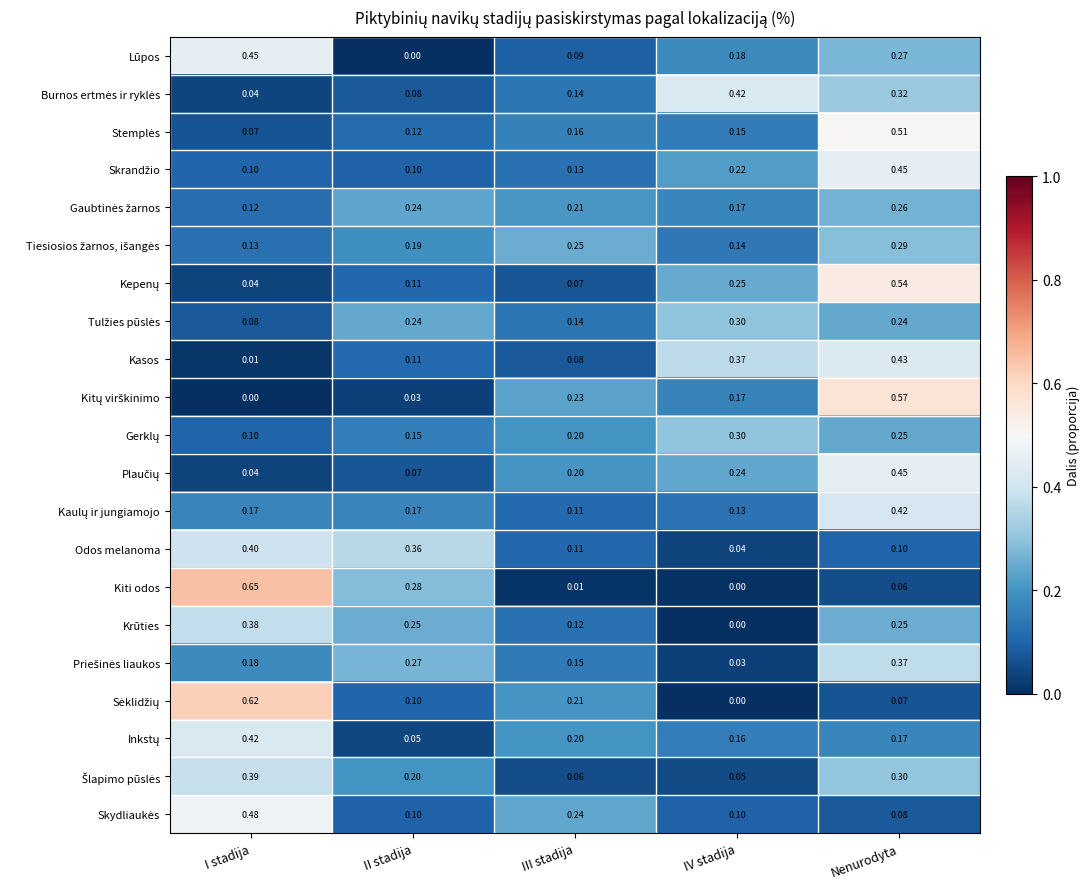

Which category has the highest value across all series?

I stadija